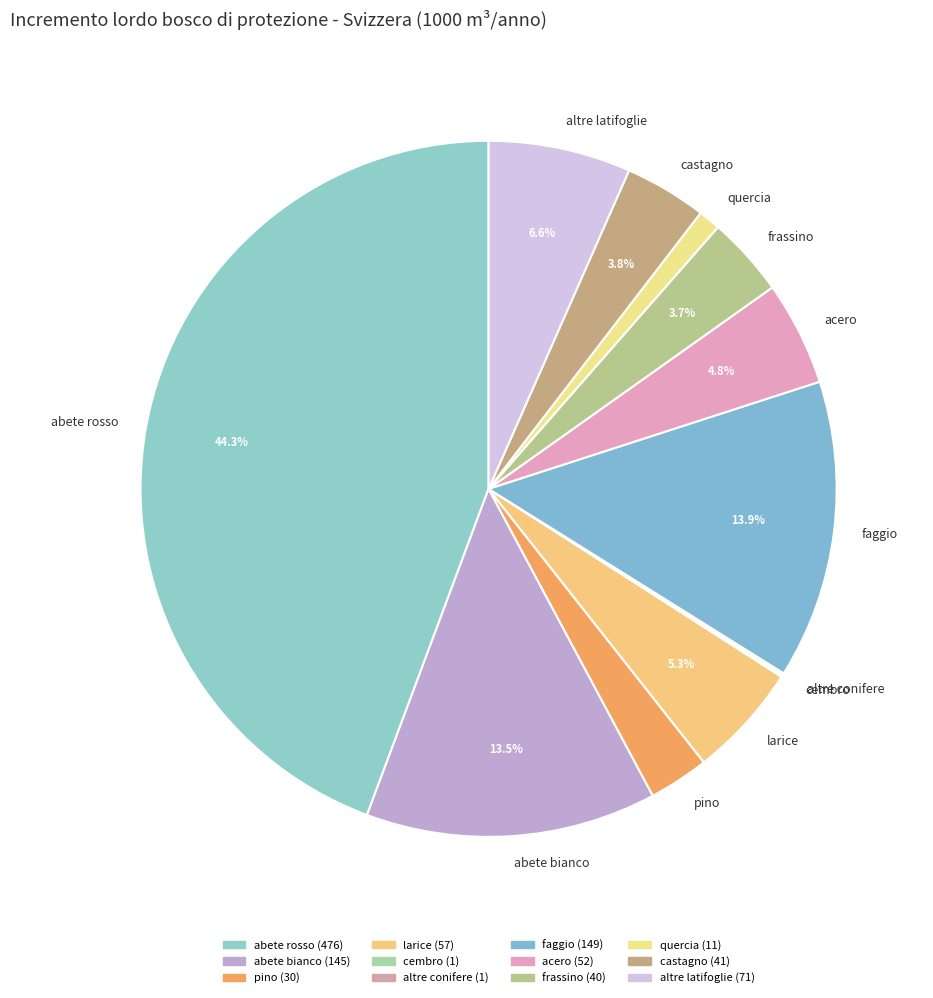

The pino slice represents 16% of the pie. True or false?

False